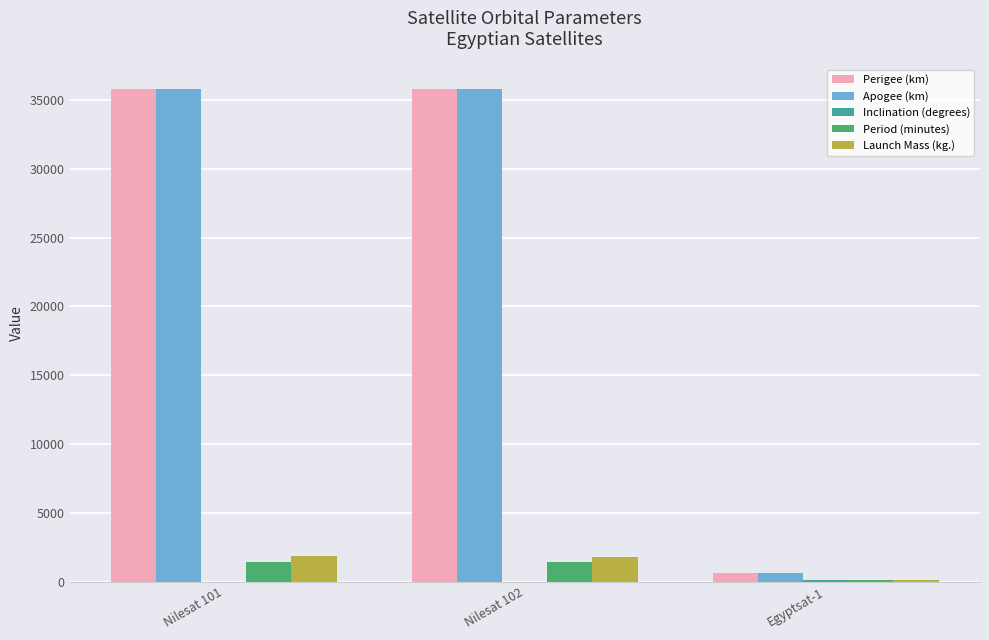

At which label is Perigee (km) closest to 18214?

Nilesat 102